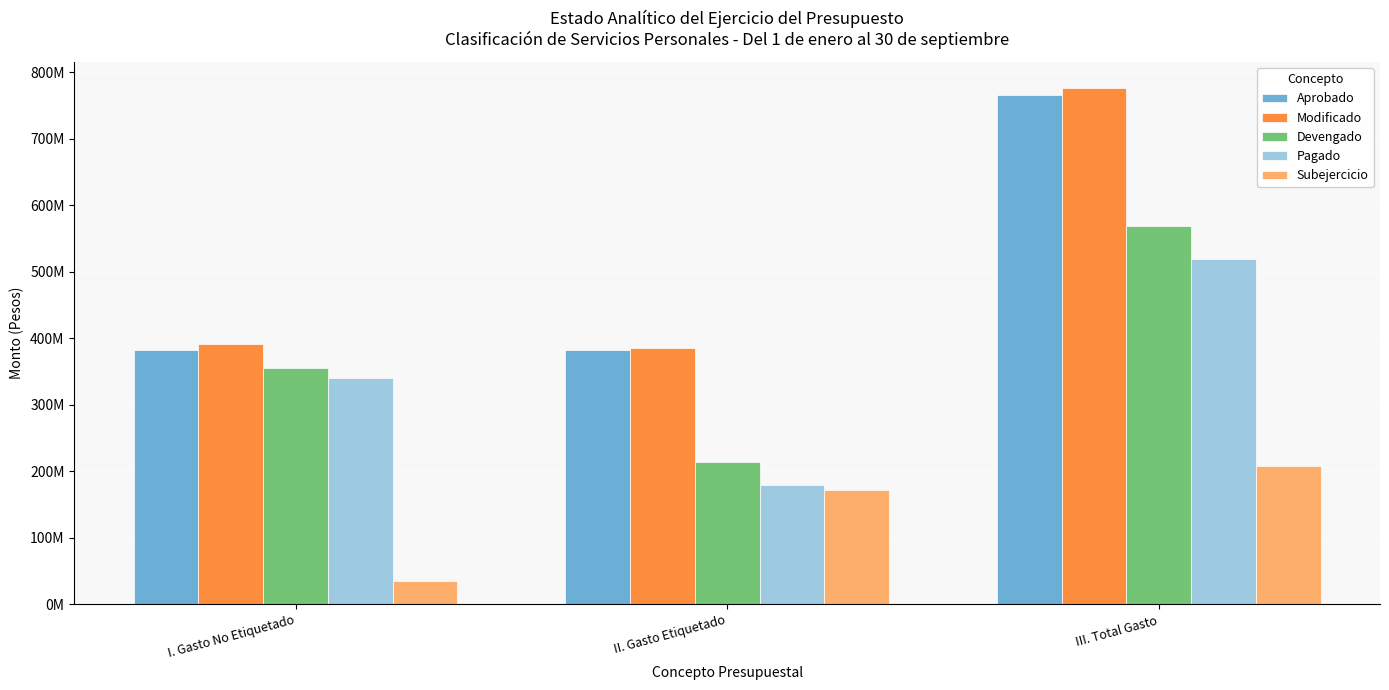

Which category has the highest value in the Subejercicio series?

III. Total Gasto